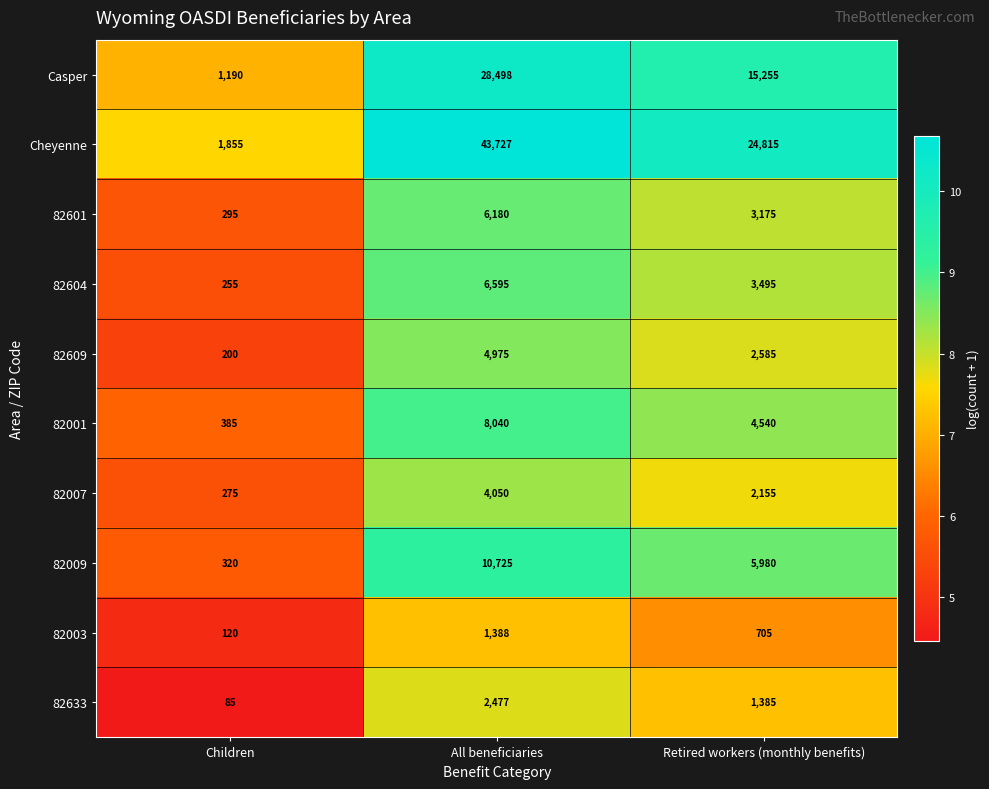

Which category has the lowest value across all series?

Children